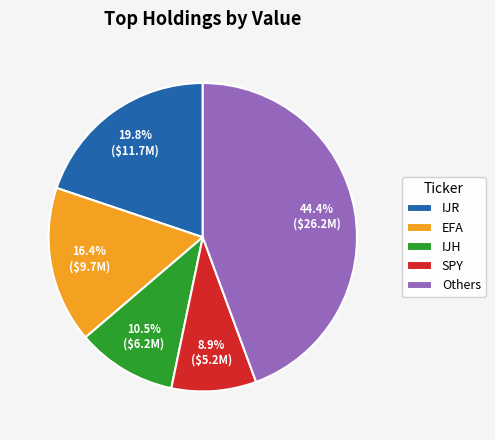

True or false: IJR accounts for 12% of the total.

False